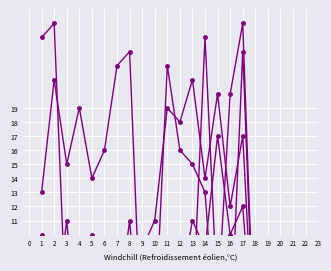

What are all the series names shown in the legend?

Partie 1 (col_1), Partie 1 (col_5), Partie 2 (col_14), Partie 2 (col_18)